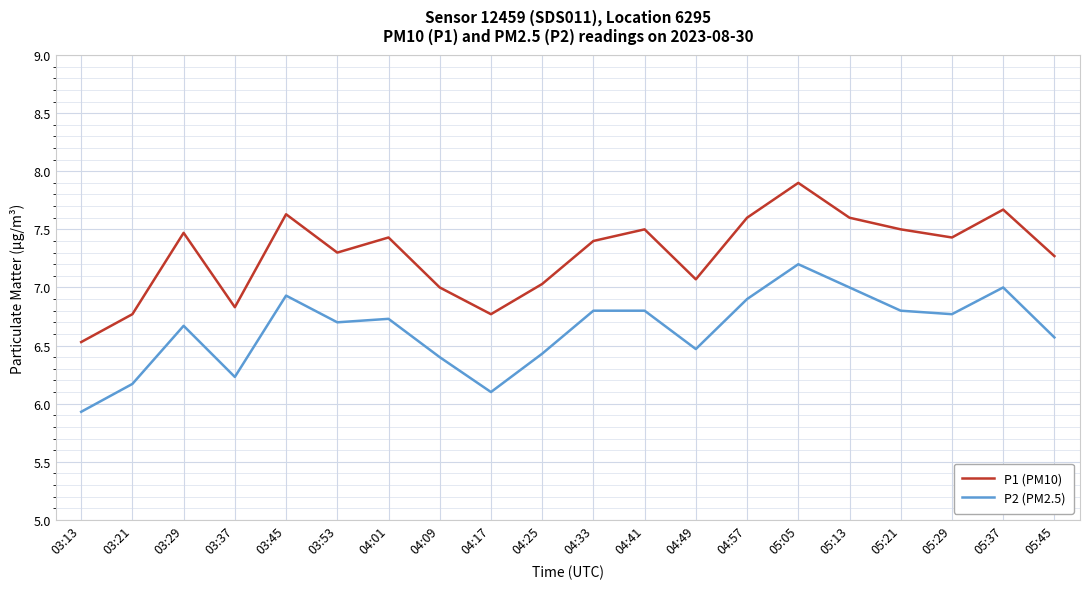

Does the chart have visible grid lines?

Yes